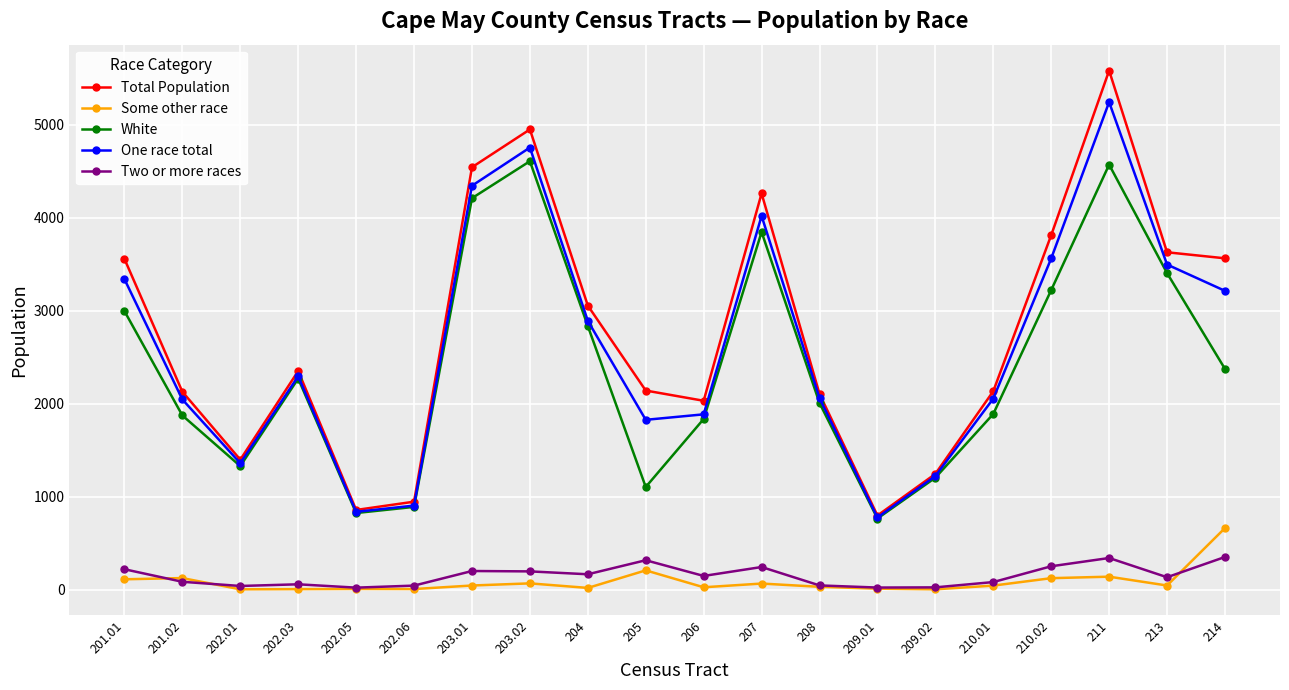

What are all the series names shown in the legend?

Total Population, Some other race, White, One race total, Two or more races